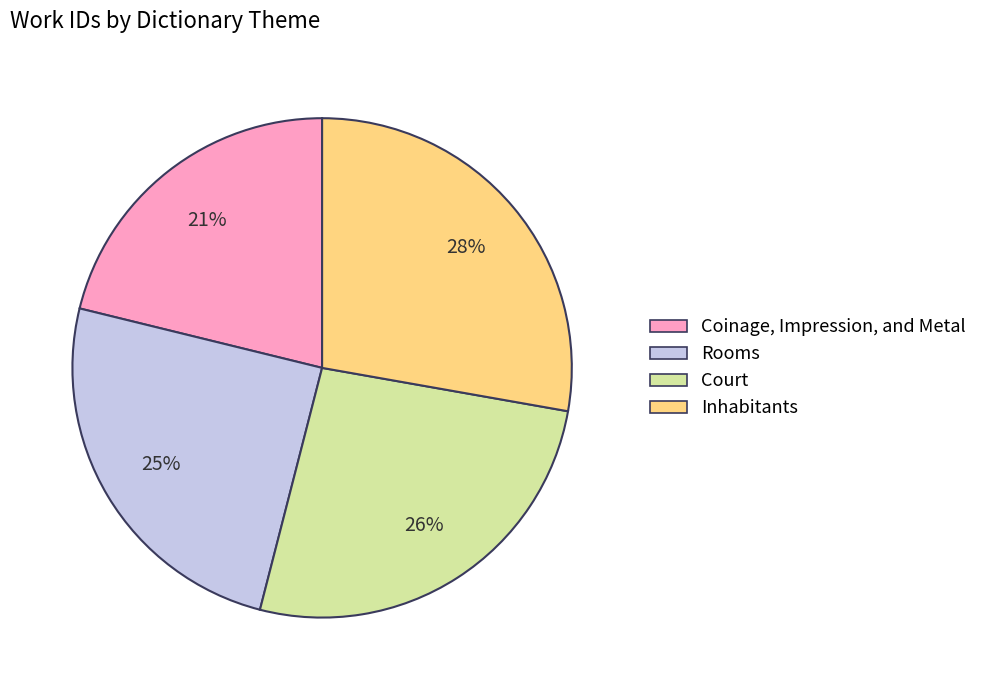

Is Rooms the majority of the pie?

No